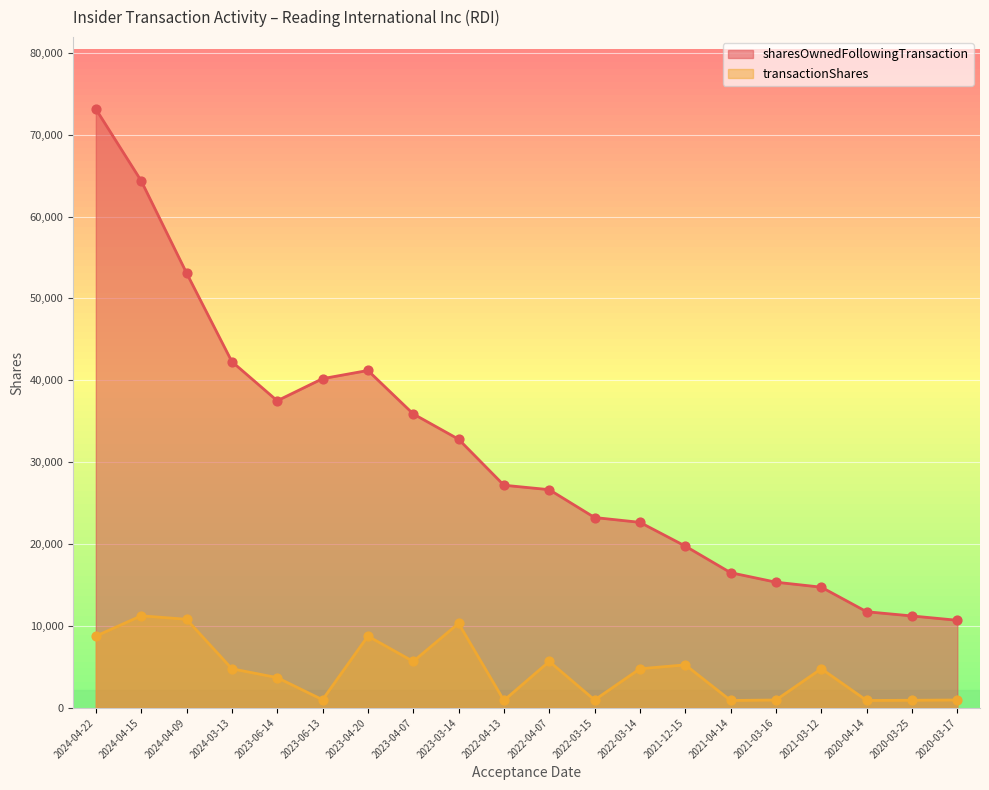

Which series has the largest Y range (max minus min)?

sharesOwnedFollowingTransaction